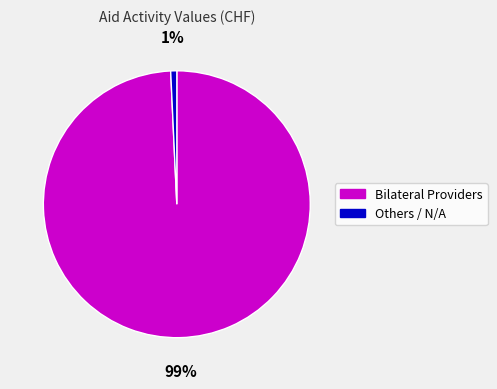

Count the number of slices in the pie.

2